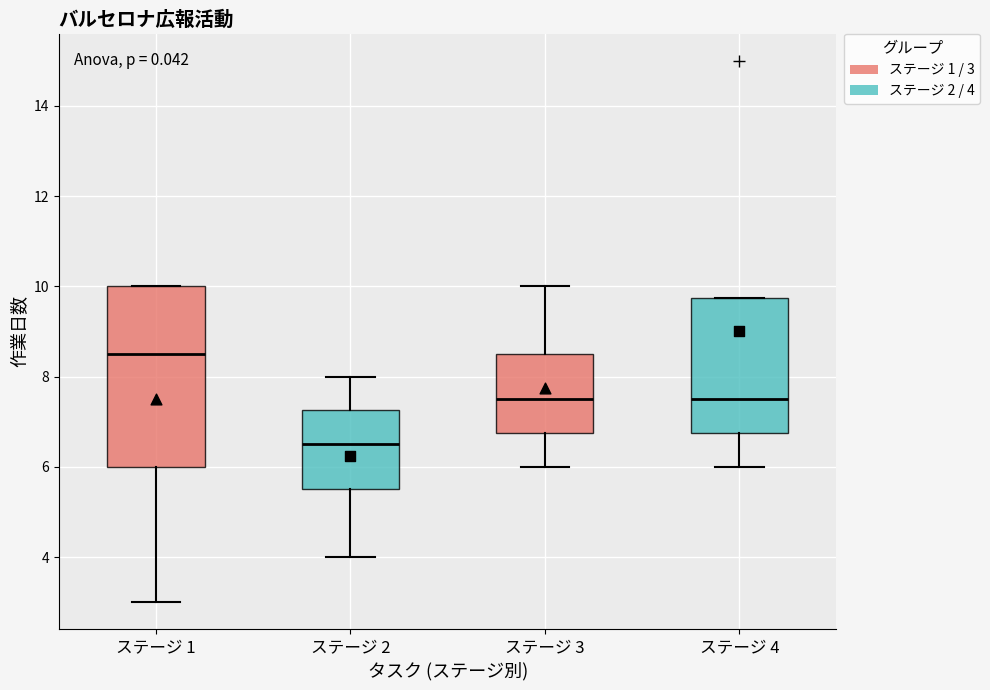

Reading left to right, transcribe this box plot: for each box, give where its median line is, the range the box spans, and where its two whiskers end, as read against the y-axis. The values are not printed on the chart, so give them approximately, as read against the axis.

ステージ 1: median 8.6, box 6.0 to 10.0, whiskers 3.0 to 10.0
ステージ 2: median 6.6, box 5.6 to 7.2, whiskers 4.0 to 8.0
ステージ 3: median 7.6, box 6.8 to 8.6, whiskers 6.0 to 10.0
ステージ 4: median 7.6, box 6.8 to 9.8, whiskers 6.0 to 9.8